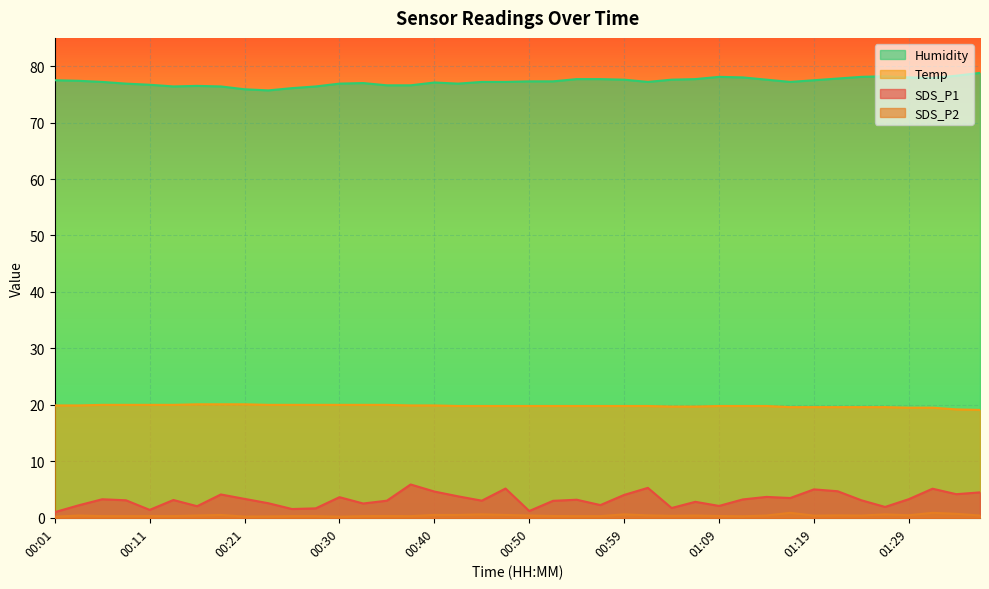

Reading left to right, transcribe all the data shown in this chart.

SDS_P1: 1.0	2.2	3.3	3.1	1.4	3.1	2.0	4.1	3.4	2.6	1.6	1.7	3.6	2.5	3.0	5.9	4.7	3.8	3.0	5.2	1.2	3.0	3.2	2.2	4.0	5.3	1.7	2.8	2.1	3.2	3.7	3.5	5.0	4.7	3.1	1.9	3.3	5.2	4.2	4.5
SDS_P2: 0.2	0.4	0.3	0.3	0.3	0.3	0.4	0.5	0.2	0.2	0.3	0.3	0.2	0.3	0.3	0.3	0.5	0.5	0.6	0.5	0.4	0.3	0.3	0.3	0.6	0.4	0.3	0.4	0.3	0.3	0.4	0.9	0.4	0.4	0.4	0.6	0.5	0.9	0.7	0.4
Temp: 19.9	19.9	20.0	20.0	20.0	20.0	20.1	20.1	20.1	20.0	20.0	20.0	20.0	20.0	20.0	19.9	19.9	19.8	19.8	19.8	19.8	19.8	19.8	19.8	19.8	19.8	19.7	19.7	19.8	19.8	19.8	19.6	19.6	19.6	19.6	19.6	19.5	19.5	19.2	19.1
Humidity: 77.5	77.4	77.2	76.9	76.7	76.4	76.5	76.4	75.9	75.7	76.1	76.4	76.9	77.0	76.6	76.6	77.1	76.9	77.2	77.2	77.3	77.3	77.7	77.7	77.6	77.2	77.6	77.7	78.1	78.0	77.6	77.2	77.5	77.8	78.1	78.2	78.0	77.9	78.3	78.8